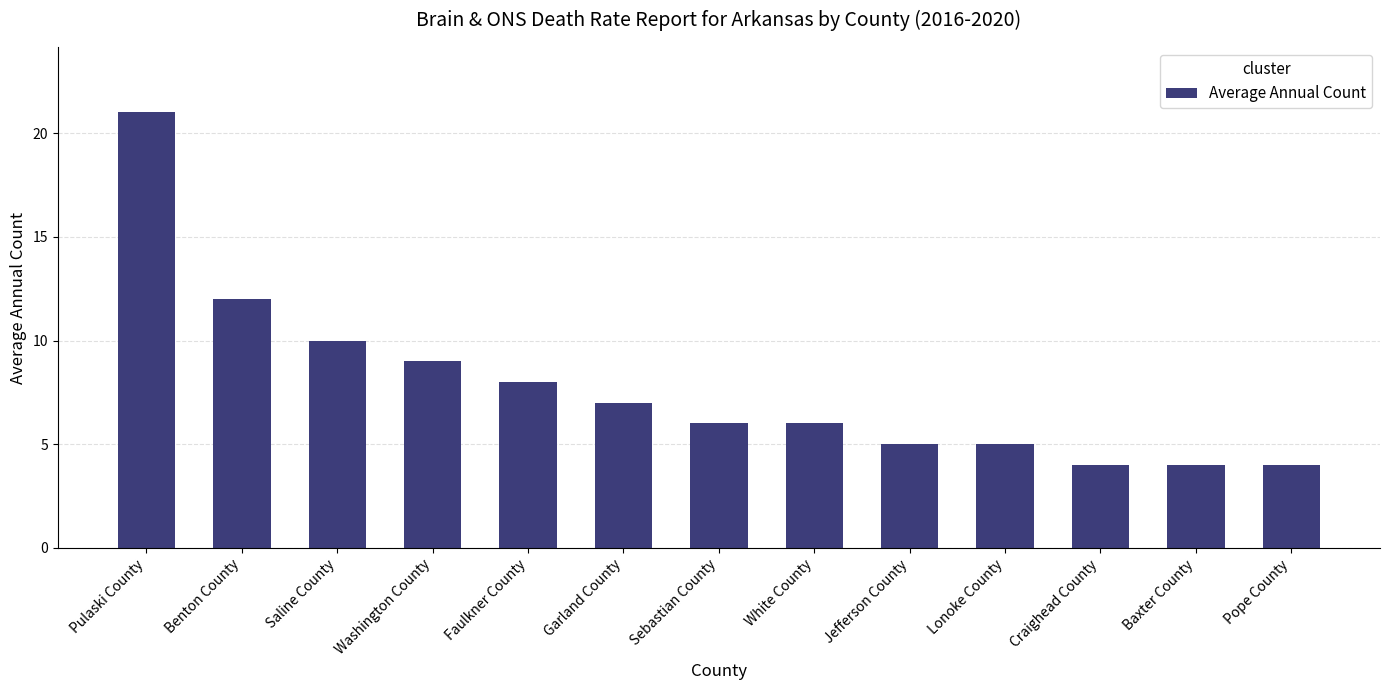

Between Washington County and Garland County, which is larger?

Washington County